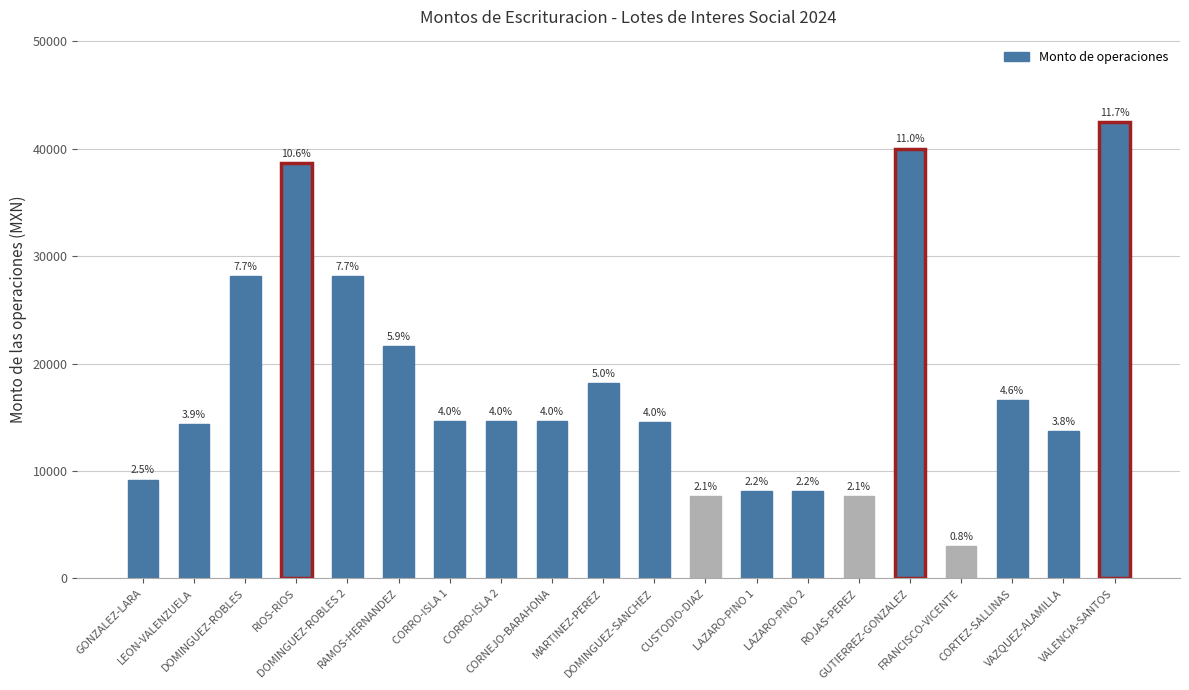

List the labels in order of value, largest first.

VALENCIA-SANTOS, GUTIERREZ-GONZALEZ, RIOS-RIOS, DOMINGUEZ-ROBLES, DOMINGUEZ-ROBLES 2, RAMOS-HERNANDEZ, MARTINEZ-PEREZ, CORTEZ-SALLINAS, CORRO-ISLA 1, CORRO-ISLA 2, CORNEJO-BARAHONA, DOMINGUEZ-SANCHEZ, LEON-VALENZUELA, VAZQUEZ-ALAMILLA, GONZALEZ-LARA, LAZARO-PINO 1, LAZARO-PINO 2, CUSTODIO-DIAZ, ROJAS-PEREZ, FRANCISCO-VICENTE